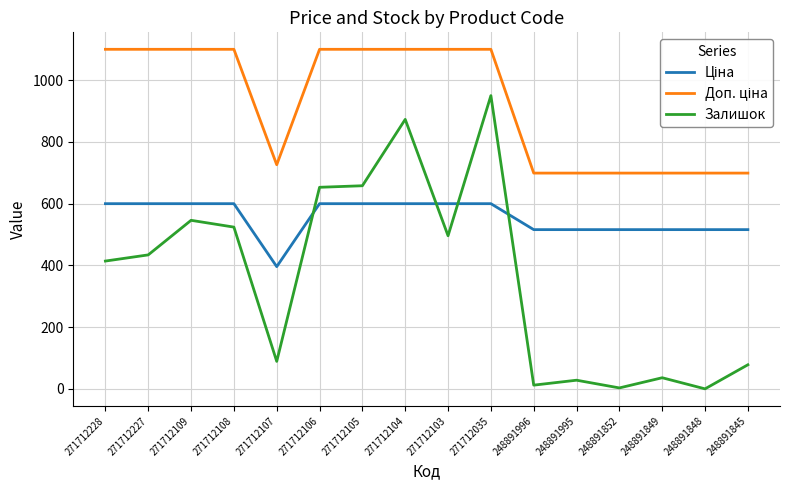

What is the total value across all series at 271712227?

2133.9